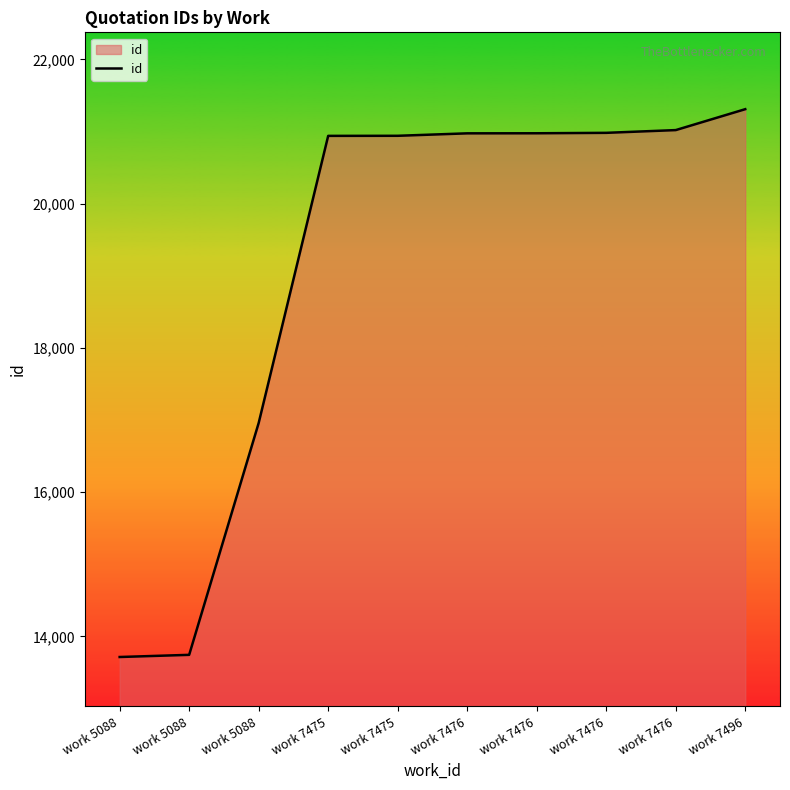

At which label is the value closest to 17513?

work 5088